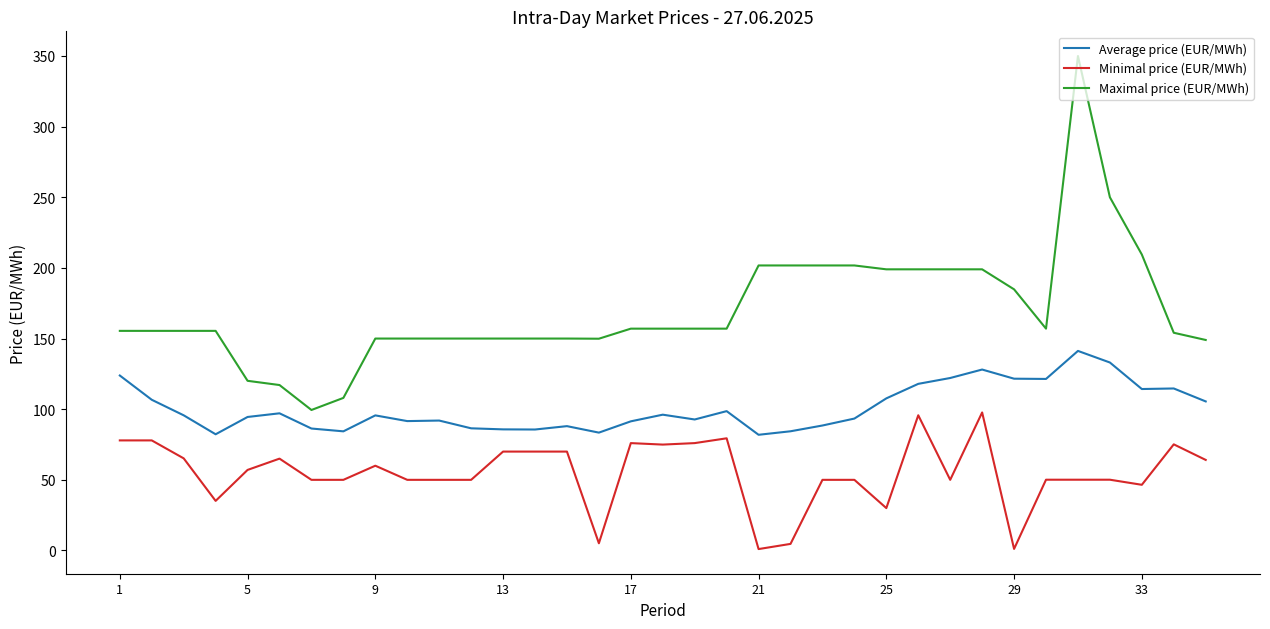

What is the greatest value displayed?

350.0